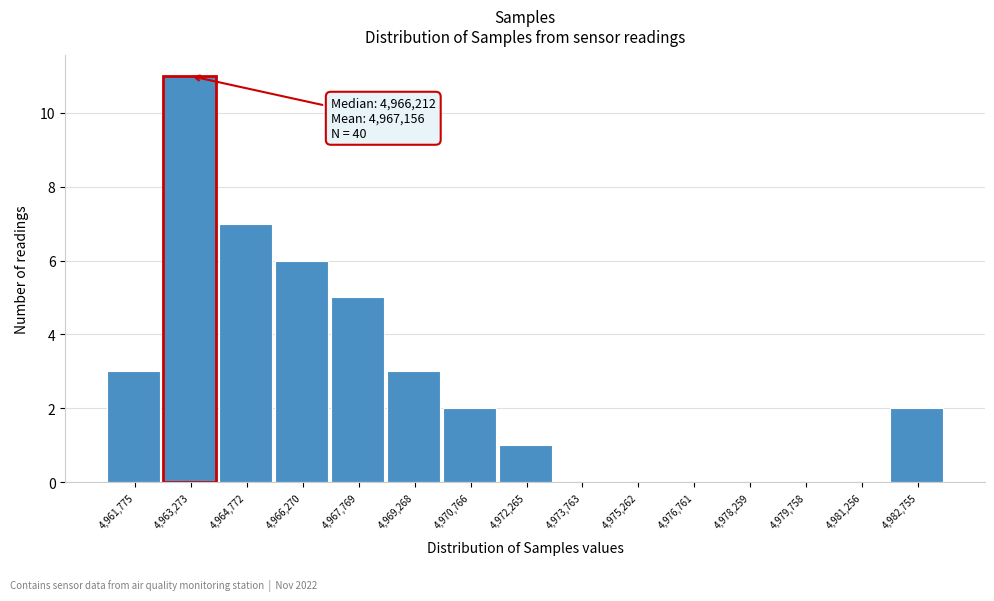

Reading left to right, list all the values displayed in this chart.

4,961,775=3	4,963,273=11	4,964,772=7	4,966,270=6	4,967,769=5	4,969,268=3	4,970,766=2	4,972,265=1	4,973,763=0	4,975,262=0	4,976,761=0	4,978,259=0	4,979,758=0	4,981,256=0	4,982,755=2